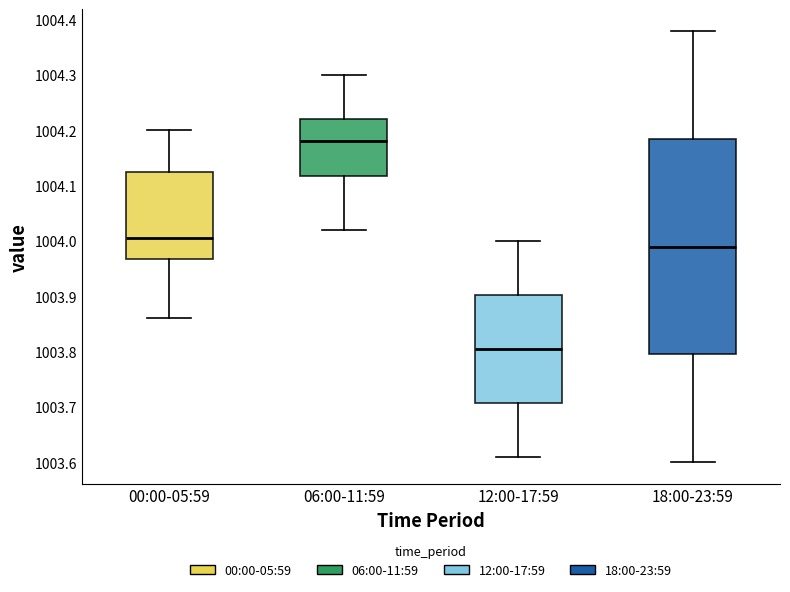

Reading left to right, read every box against the y-axis: the position of its median line, the range the box covers, and the ends of its whiskers. The values are not printed on the chart, so give them approximately, as read against the axis.

00:00-05:59: median 1004.01, box 1003.97 to 1004.13, whiskers 1003.86 to 1004.20
06:00-11:59: median 1004.18, box 1004.12 to 1004.22, whiskers 1004.02 to 1004.30
12:00-17:59: median 1003.81, box 1003.71 to 1003.90, whiskers 1003.61 to 1004.00
18:00-23:59: median 1003.99, box 1003.80 to 1004.19, whiskers 1003.60 to 1004.38